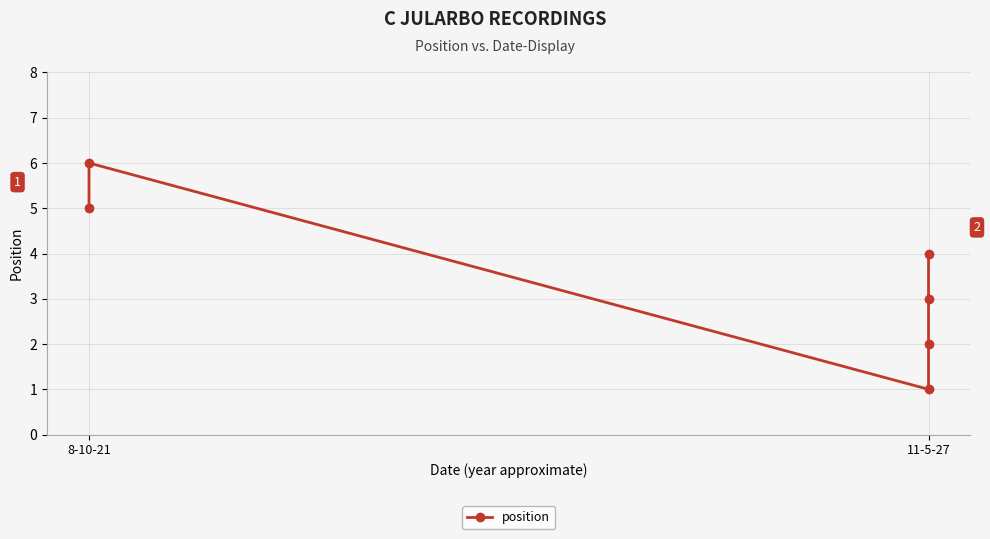

Count the values in the range 2 to 5.

4